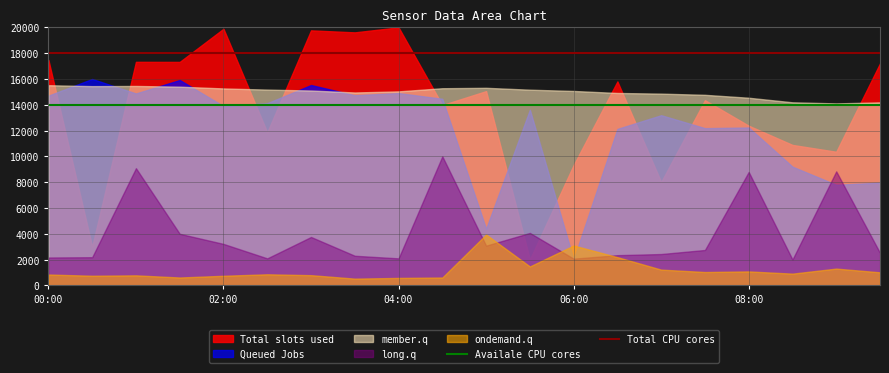

True or false: ondemand.q has a value of 3087.9 at 06:00.

True